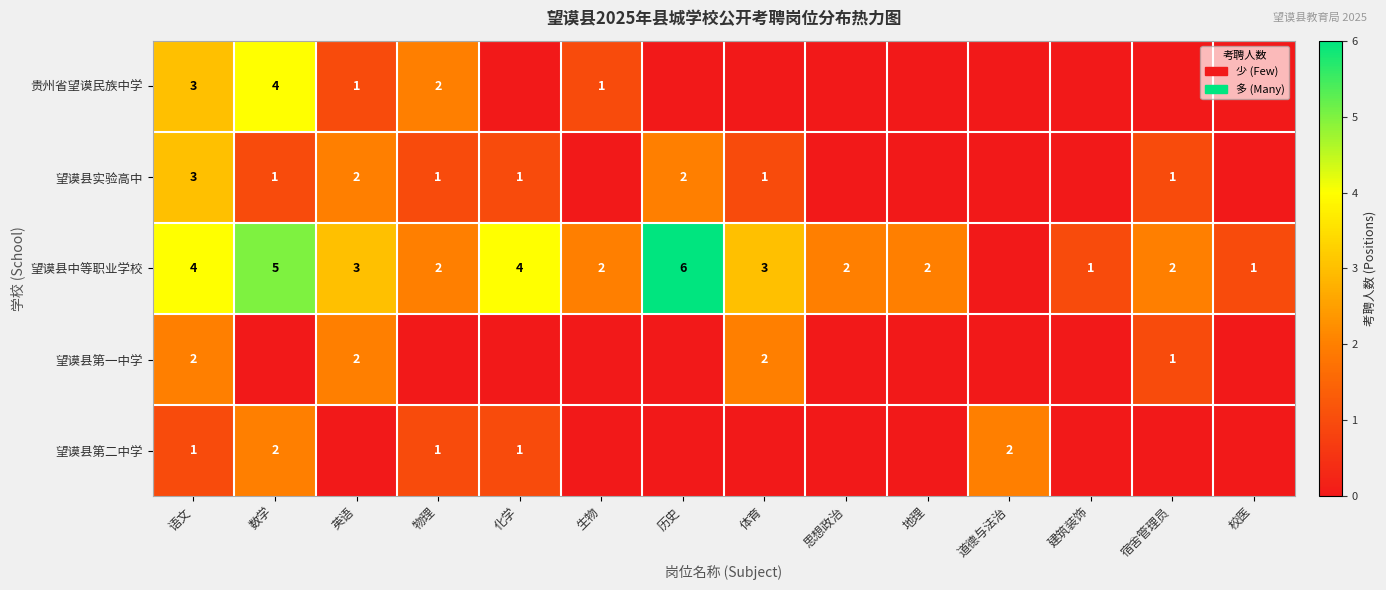

The value of 望谟县中等职业学校 at 宿舍管理员 is 3. True or false?

False